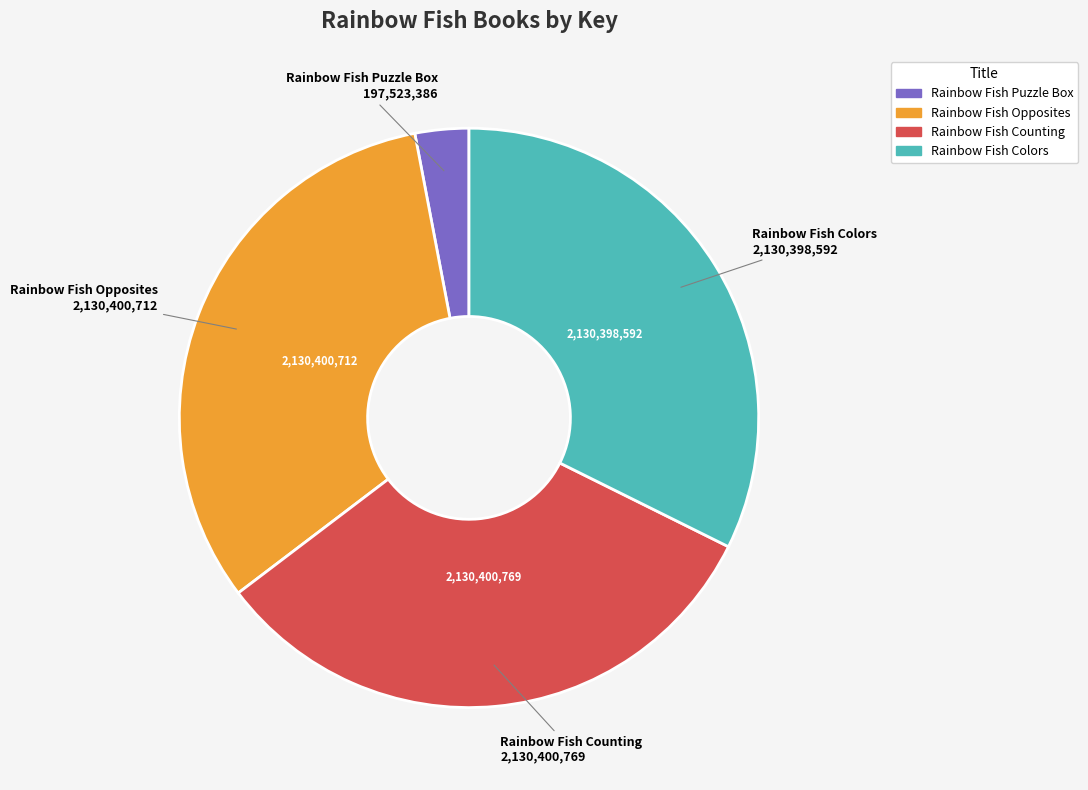

How many slices are in this pie chart?

4